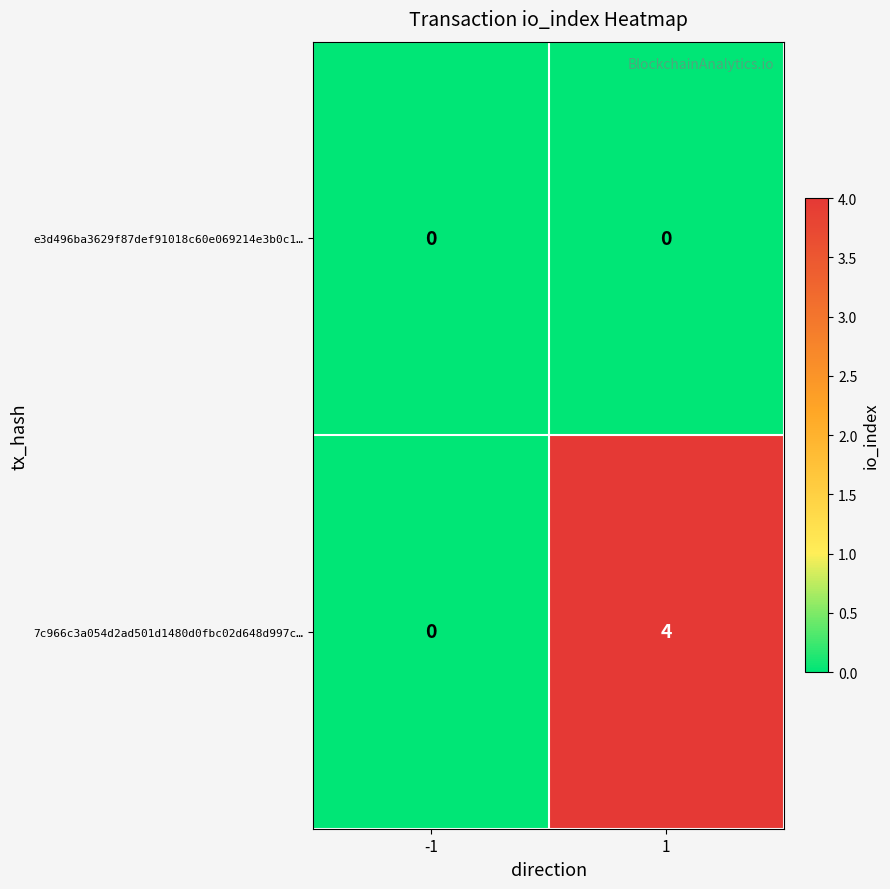

At 1, list the series in order from largest to smallest.

7c966c3a054d2ad501d1480d0fbc02d648d997c…, e3d496ba3629f87def91018c60e069214e3b0c1…